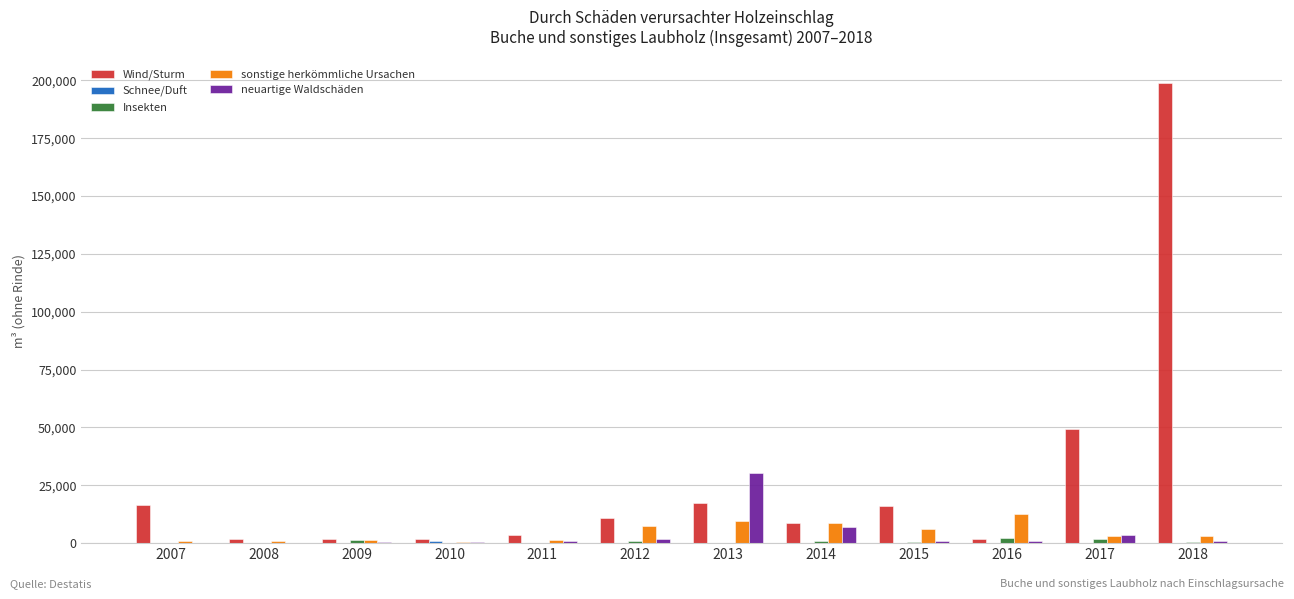

The value of Wind/Sturm at 2015 is 25337.9. True or false?

False